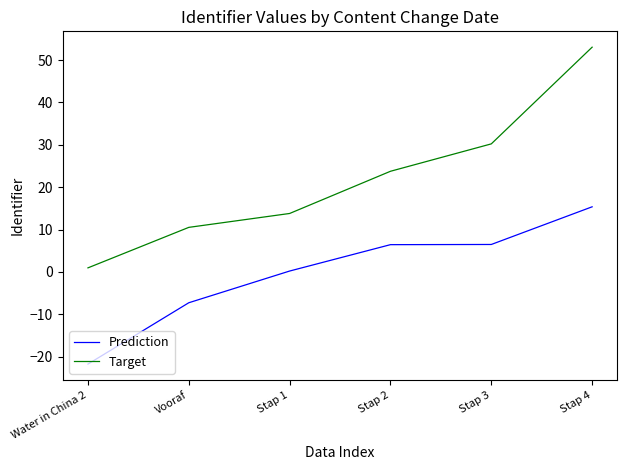

Which series has the largest range (max minus min)?

Target